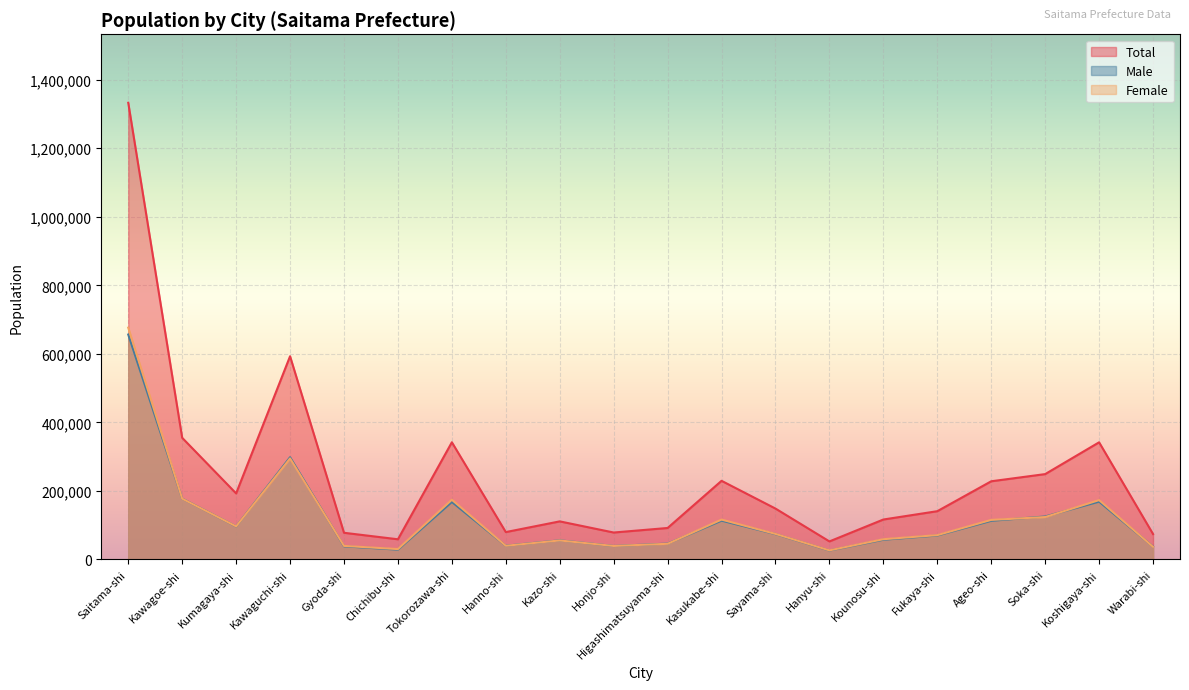

List the series in order of their peak value, lowest first.

Male, Female, Total